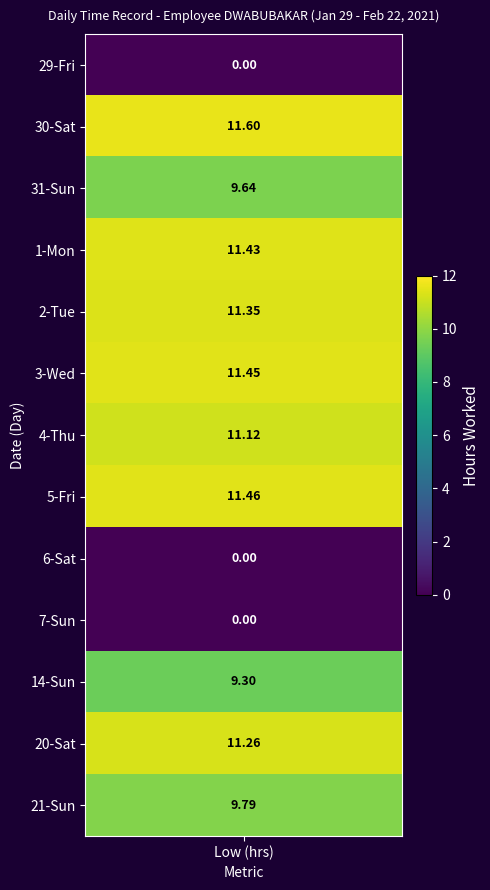

Which series has the largest range (max minus min)?

29-Fri